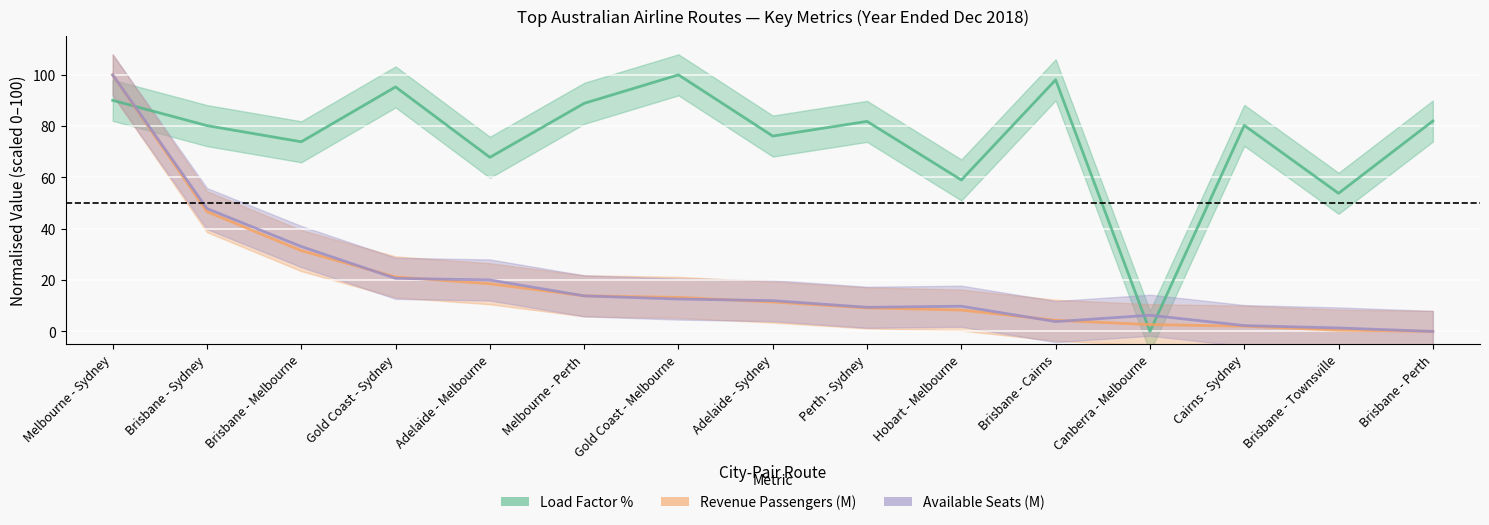

What is the spread (max minus min) of values at Canberra - Melbourne?

6.3